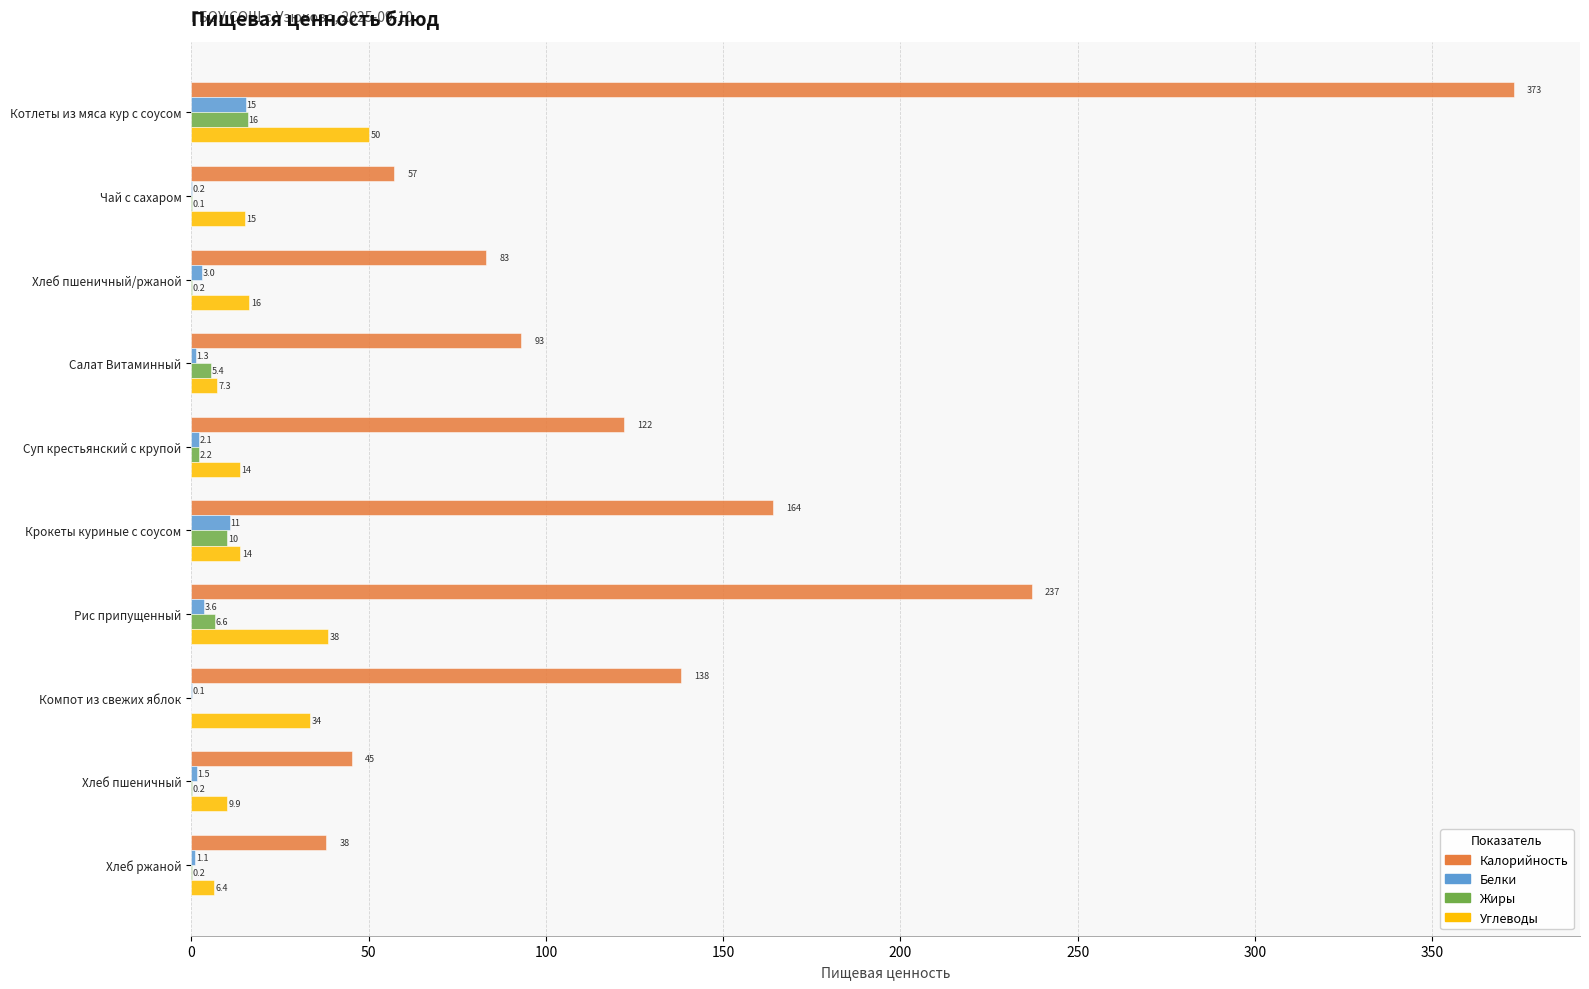

Is the value of Белки at Хлеб пшеничный/ржаной greater than the value of Углеводы at Хлеб пшеничный/ржаной?

No